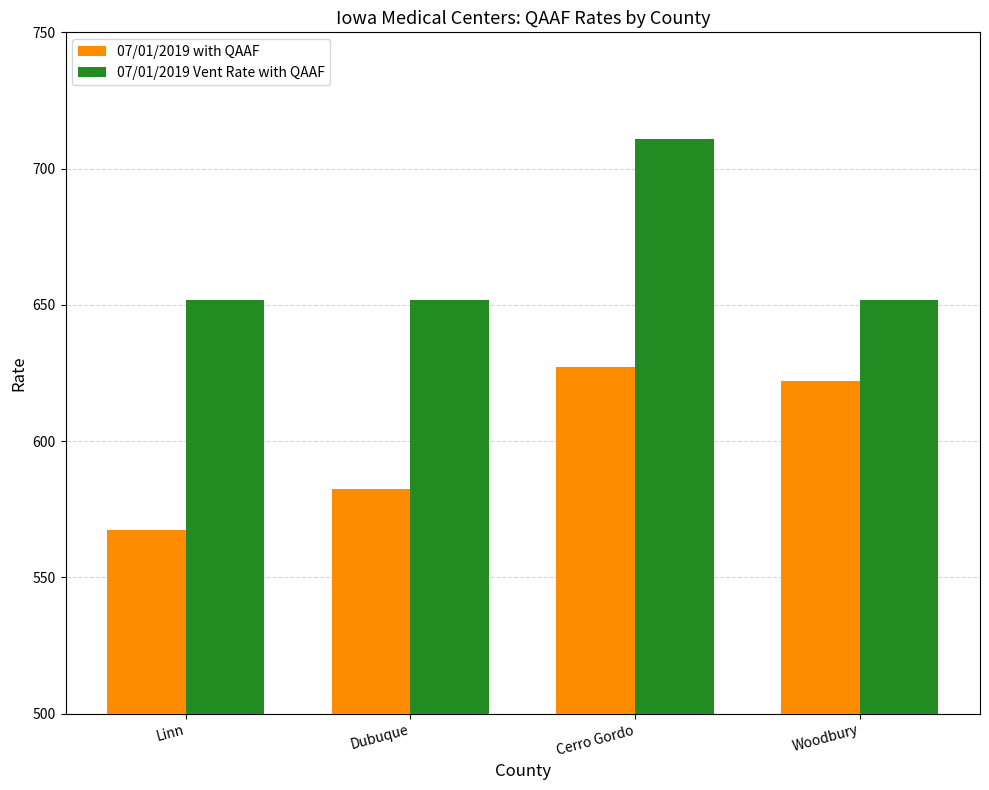

The 07/01/2019 Vent Rate with QAAF series shows 710.9 at Cerro Gordo. True or false?

True